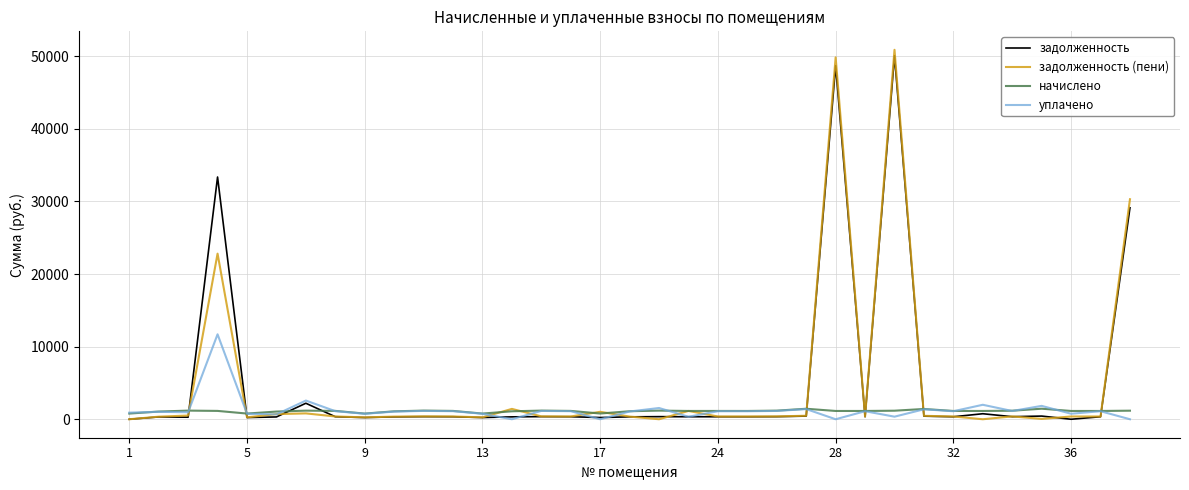

After their last crossing, which series has the higher values: задолженность (пени) or задолженность?

задолженность (пени)